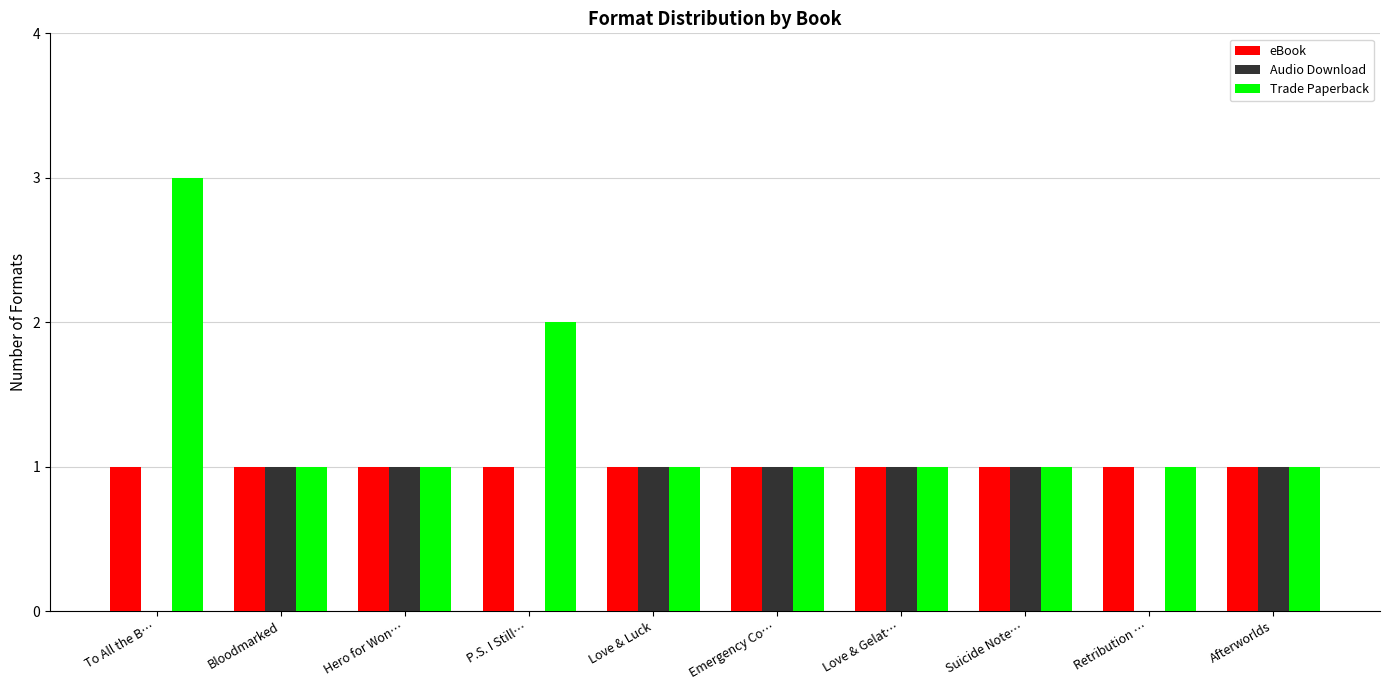

Reading right to left, what are all the values shown in this chart?

eBook: 1	1	1	1	1	1	1	1	1	1
Audio Download: 1	0	1	1	1	1	0	1	1	0
Trade Paperback: 1	1	1	1	1	1	2	1	1	3